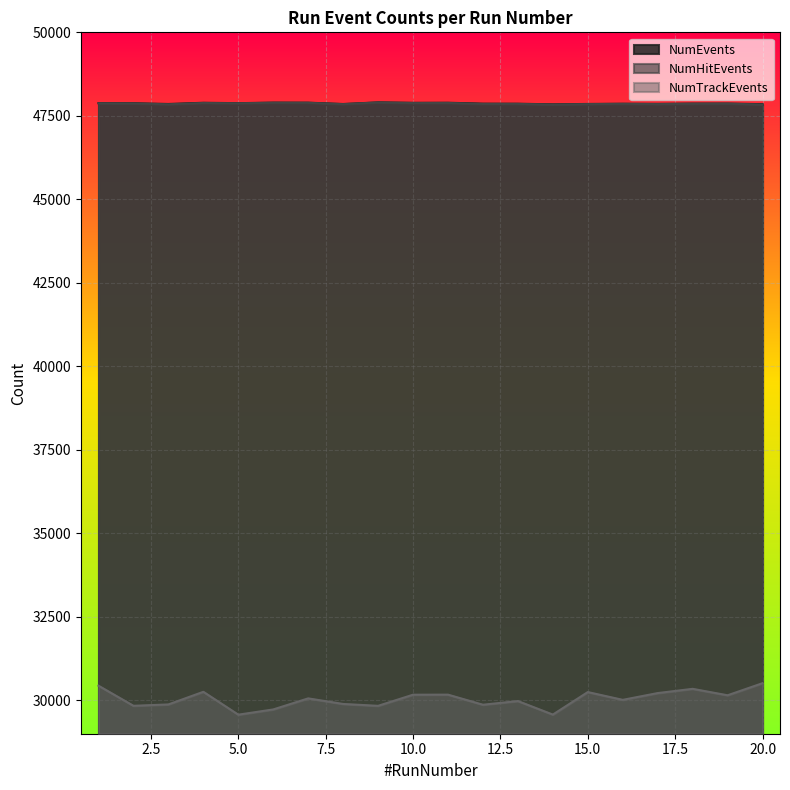

What is the value of the NumEvents point at the 14th from the left?

47844